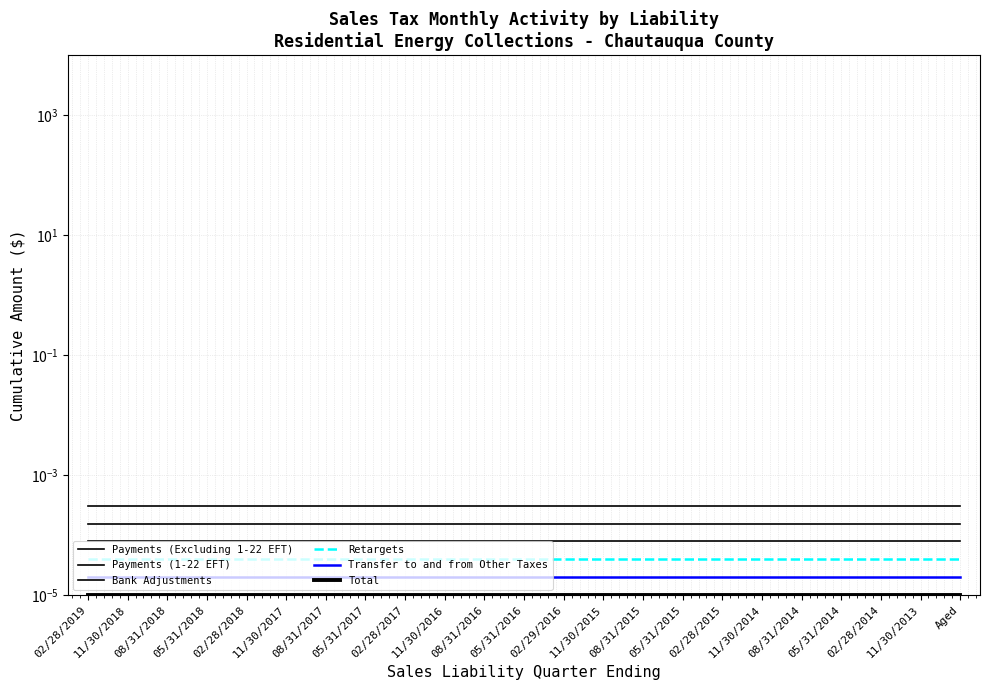

Reading right to left, extract all data points from this chart.

Payments (Excluding 1-22 EFT): Aged=0.0	11/30/2013=0.0	02/28/2014=0.0	05/31/2014=0.0	08/31/2014=0.0	11/30/2014=0.0	02/28/2015=0.0	05/31/2015=0.0	08/31/2015=0.0	11/30/2015=0.0	02/29/2016=0.0	05/31/2016=0.0	08/31/2016=0.0	11/30/2016=0.0	02/28/2017=0.0	05/31/2017=0.0	08/31/2017=0.0	11/30/2017=0.0	02/28/2018=0.0	05/31/2018=0.0	08/31/2018=0.0	11/30/2018=0.0	02/28/2019=0.0
Payments (1-22 EFT): Aged=0.0	11/30/2013=0.0	02/28/2014=0.0	05/31/2014=0.0	08/31/2014=0.0	11/30/2014=0.0	02/28/2015=0.0	05/31/2015=0.0	08/31/2015=0.0	11/30/2015=0.0	02/29/2016=0.0	05/31/2016=0.0	08/31/2016=0.0	11/30/2016=0.0	02/28/2017=0.0	05/31/2017=0.0	08/31/2017=0.0	11/30/2017=0.0	02/28/2018=0.0	05/31/2018=0.0	08/31/2018=0.0	11/30/2018=0.0	02/28/2019=0.0
Bank Adjustments: Aged=0.0	11/30/2013=0.0	02/28/2014=0.0	05/31/2014=0.0	08/31/2014=0.0	11/30/2014=0.0	02/28/2015=0.0	05/31/2015=0.0	08/31/2015=0.0	11/30/2015=0.0	02/29/2016=0.0	05/31/2016=0.0	08/31/2016=0.0	11/30/2016=0.0	02/28/2017=0.0	05/31/2017=0.0	08/31/2017=0.0	11/30/2017=0.0	02/28/2018=0.0	05/31/2018=0.0	08/31/2018=0.0	11/30/2018=0.0	02/28/2019=0.0
Retargets: Aged=0.0	11/30/2013=0.0	02/28/2014=0.0	05/31/2014=0.0	08/31/2014=0.0	11/30/2014=0.0	02/28/2015=0.0	05/31/2015=0.0	08/31/2015=0.0	11/30/2015=0.0	02/29/2016=0.0	05/31/2016=0.0	08/31/2016=0.0	11/30/2016=0.0	02/28/2017=0.0	05/31/2017=0.0	08/31/2017=0.0	11/30/2017=0.0	02/28/2018=0.0	05/31/2018=0.0	08/31/2018=0.0	11/30/2018=0.0	02/28/2019=0.0
Transfer to and from Other Taxes: Aged=0.0	11/30/2013=0.0	02/28/2014=0.0	05/31/2014=0.0	08/31/2014=0.0	11/30/2014=0.0	02/28/2015=0.0	05/31/2015=0.0	08/31/2015=0.0	11/30/2015=0.0	02/29/2016=0.0	05/31/2016=0.0	08/31/2016=0.0	11/30/2016=0.0	02/28/2017=0.0	05/31/2017=0.0	08/31/2017=0.0	11/30/2017=0.0	02/28/2018=0.0	05/31/2018=0.0	08/31/2018=0.0	11/30/2018=0.0	02/28/2019=0.0
Total: Aged=0.0	11/30/2013=0.0	02/28/2014=0.0	05/31/2014=0.0	08/31/2014=0.0	11/30/2014=0.0	02/28/2015=0.0	05/31/2015=0.0	08/31/2015=0.0	11/30/2015=0.0	02/29/2016=0.0	05/31/2016=0.0	08/31/2016=0.0	11/30/2016=0.0	02/28/2017=0.0	05/31/2017=0.0	08/31/2017=0.0	11/30/2017=0.0	02/28/2018=0.0	05/31/2018=0.0	08/31/2018=0.0	11/30/2018=0.0	02/28/2019=0.0